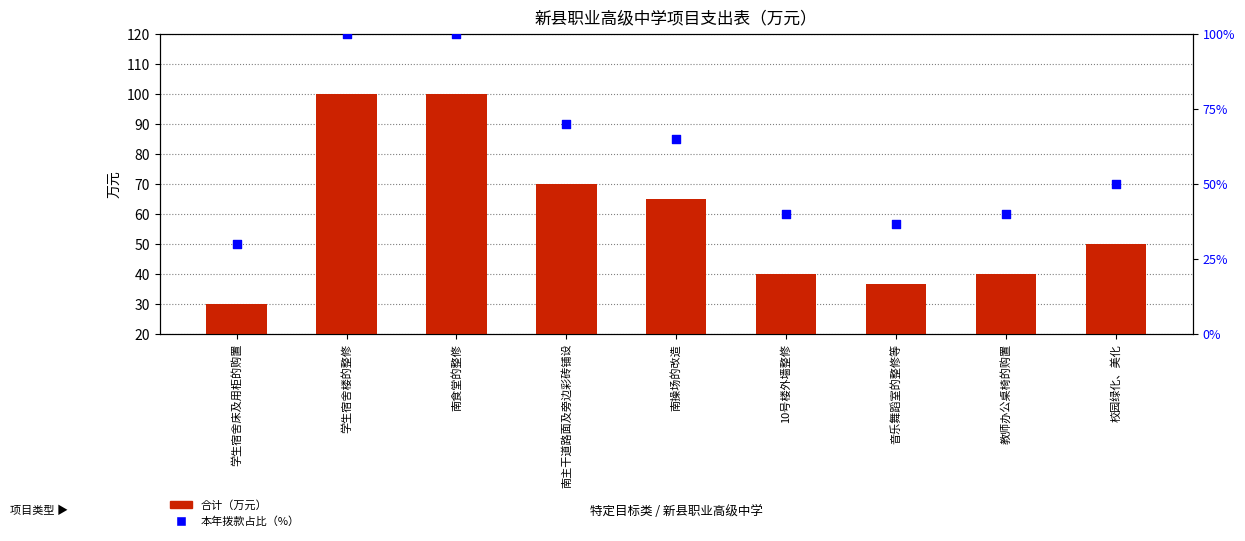

Which series has the largest total across all categories?

合计（万元）